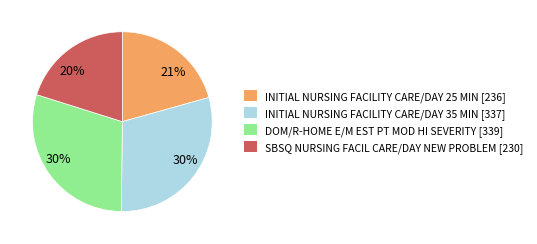

What is the ratio of the value at DOM/R-HOME E/M EST PT MOD HI SEVERITY to the value at SBSQ NURSING FACIL CARE/DAY NEW PROBLEM?

1.5